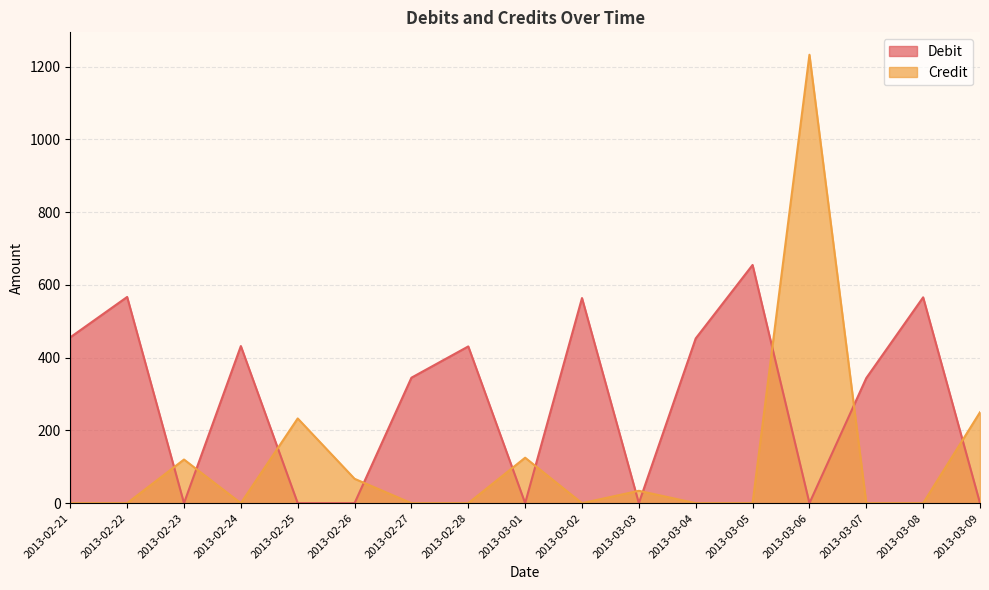

What is the sum of the Debit values at 2013-03-05 and 2013-02-24?

1087